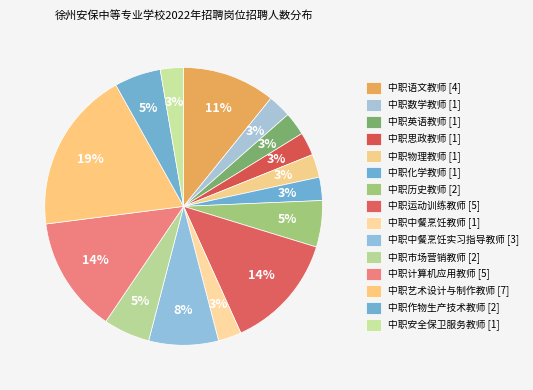

What is the smallest slice in the pie chart?

中职数学教师